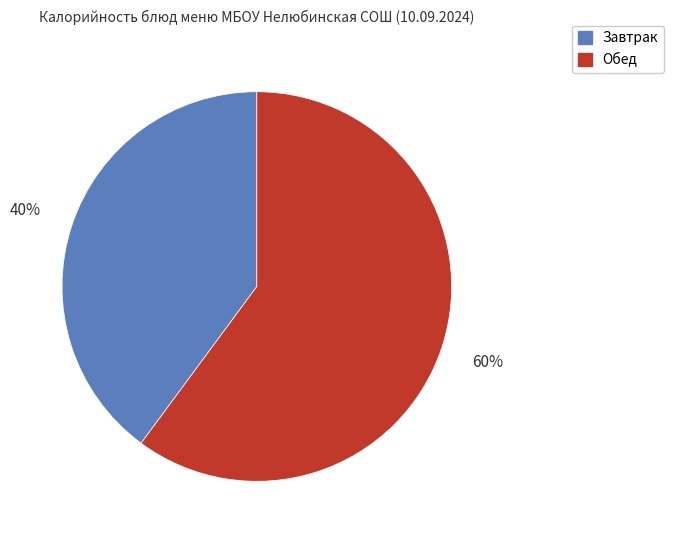

Between Завтрак and Обед, which is larger?

Обед